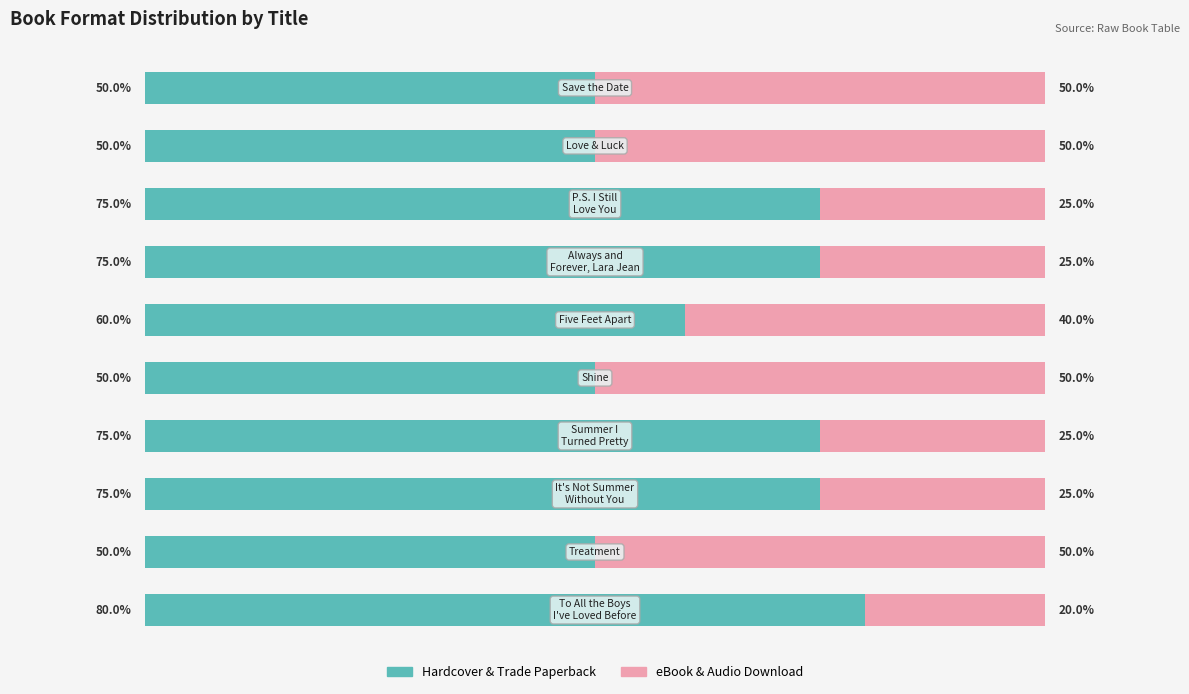

What are all the series names shown in the legend?

Hardcover & Trade Paperback, eBook & Audio Download